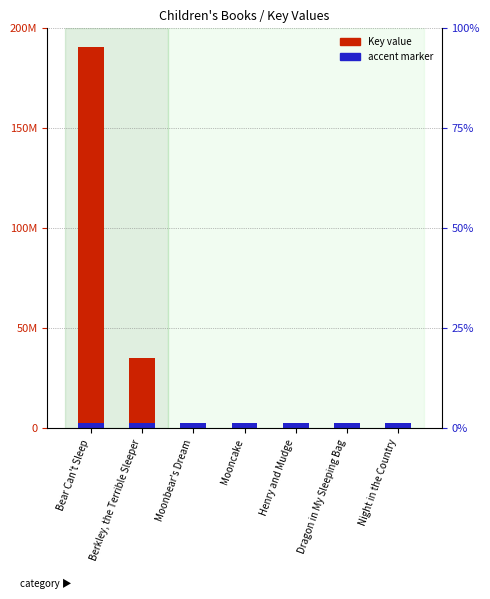

True or false: the data shows 35102725 at Berkley, the Terrible Sleeper.

True